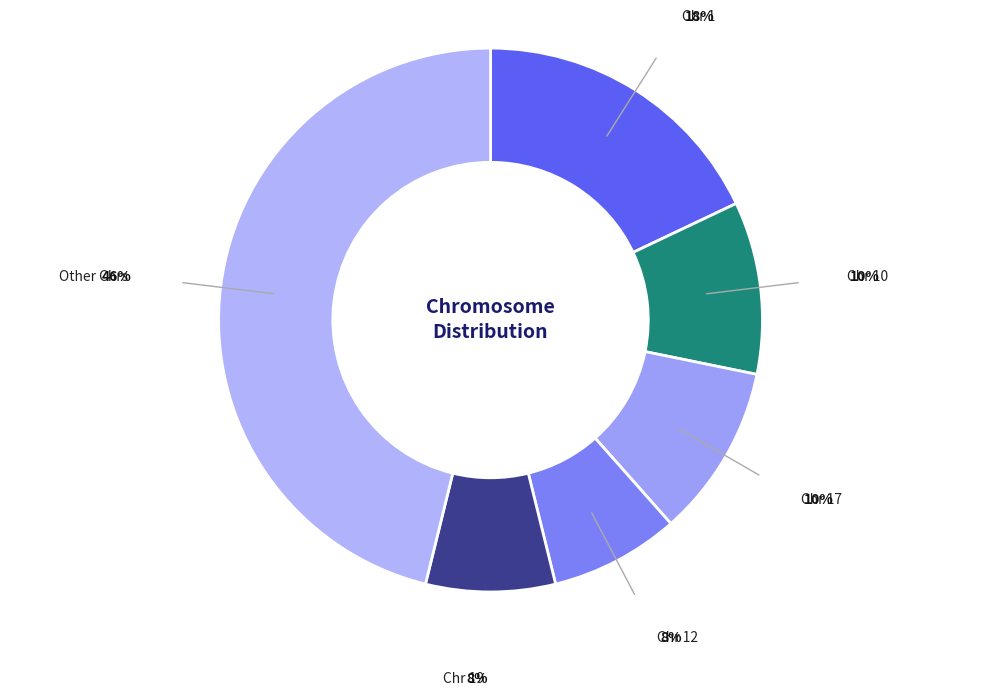

To the nearest percent, what is the difference between the largest and smallest slice percentages?

38%